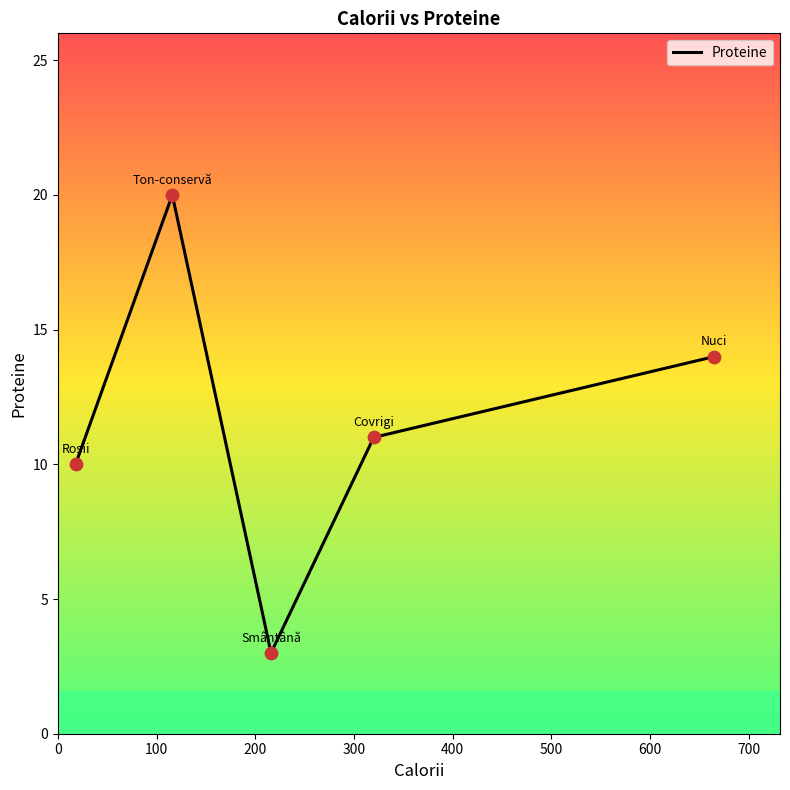

What is the maximum value shown in the chart?

20